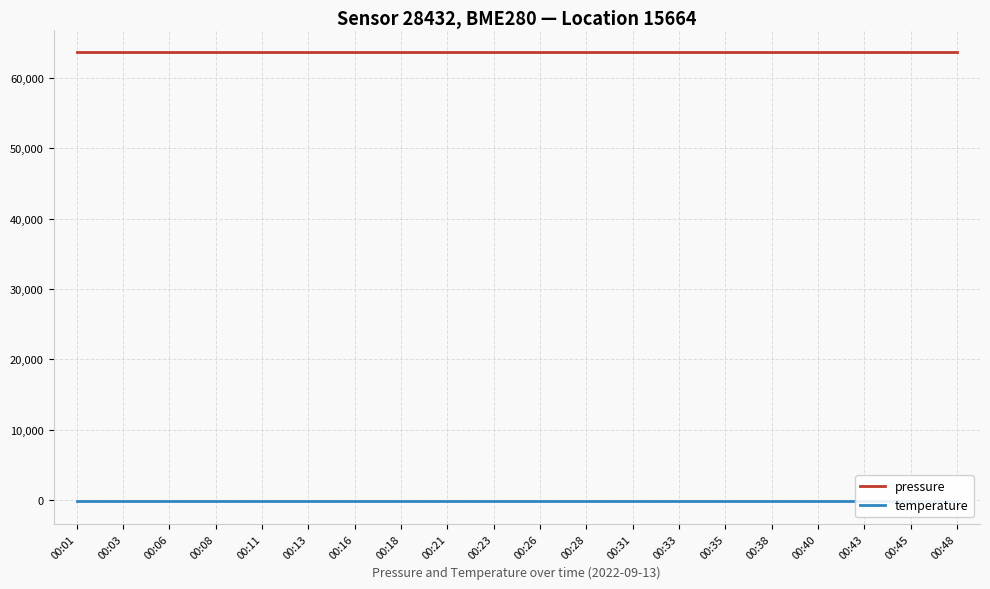

What is the minimum value for pressure?

63694.4